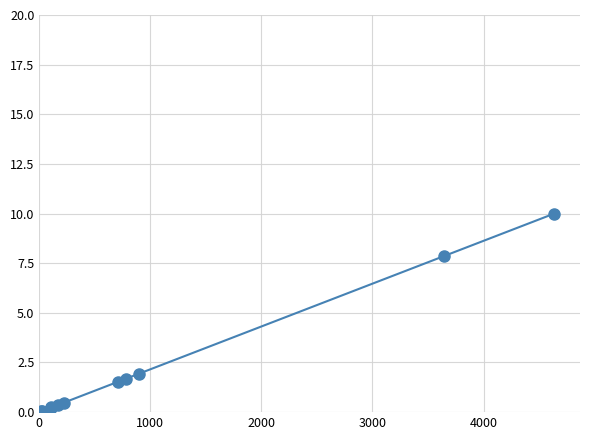

What is the sum of all values?

24.4